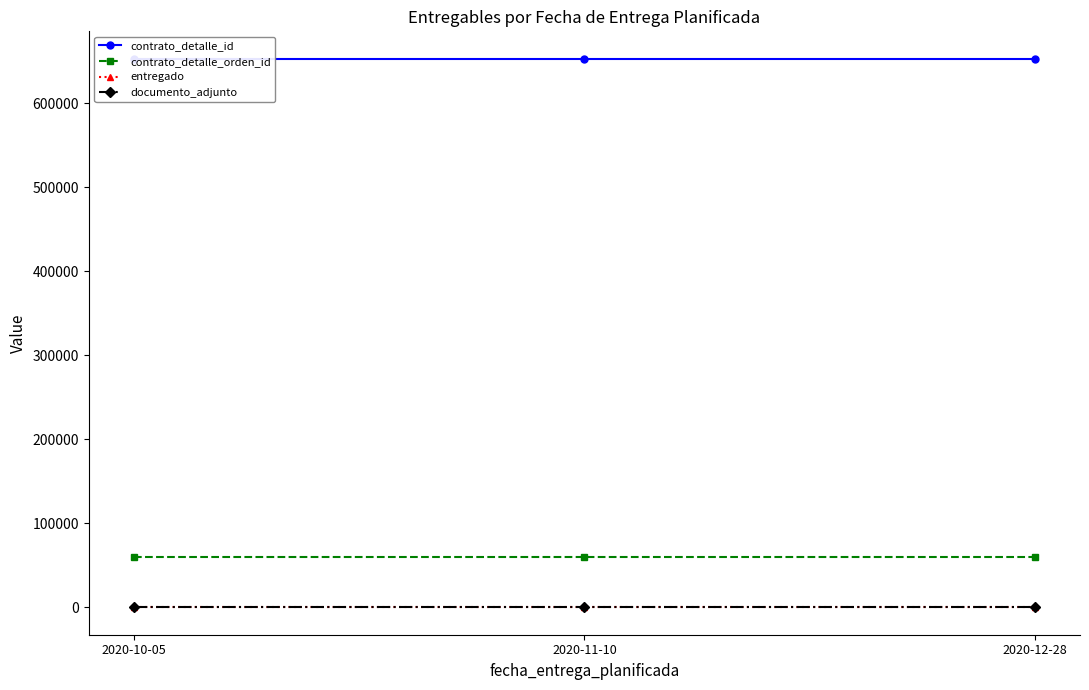

Reading left to right, transcribe all the data shown in this chart.

contrato_detalle_id: 653115	653115	653115
contrato_detalle_orden_id: 59352	59352	59352
entregado: 1	1	1
documento_adjunto: 1	1	1